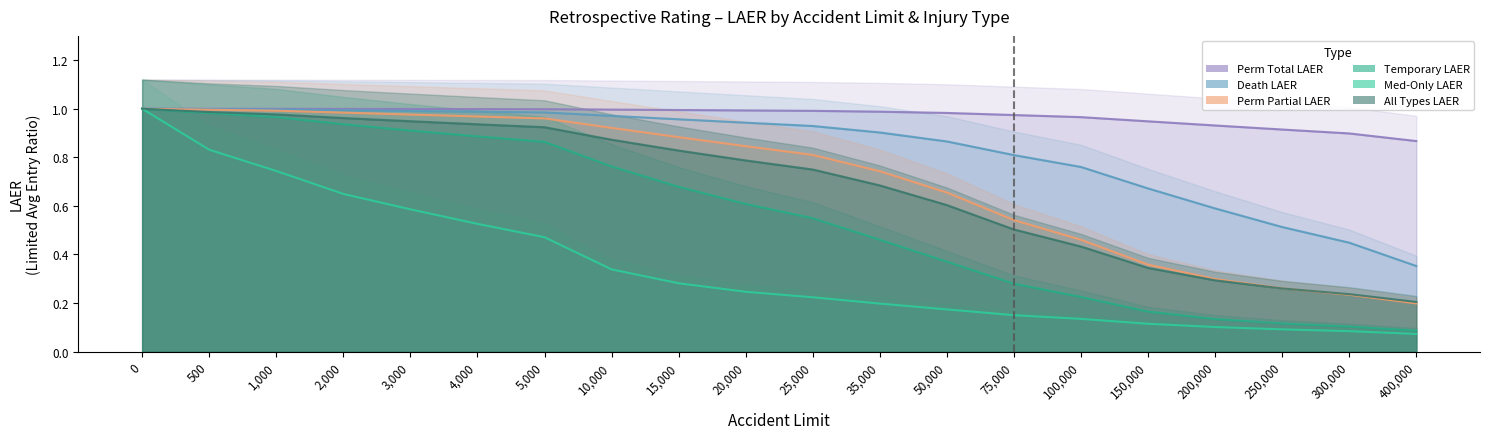

After their last crossing, which series has the higher values: Perm Partial LAER or All Types LAER?

All Types LAER